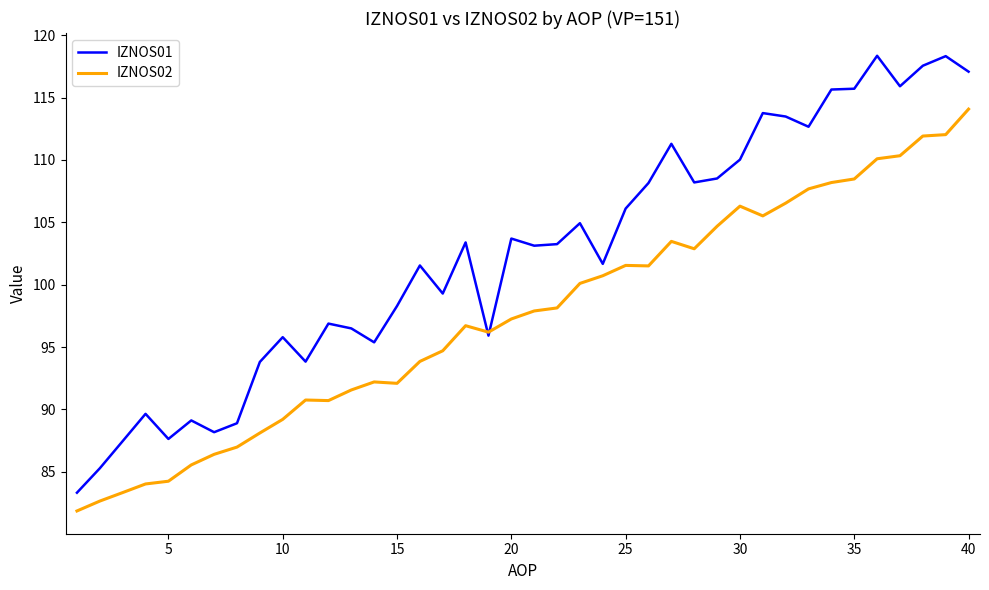

Which series has the largest total across all categories?

IZNOS01